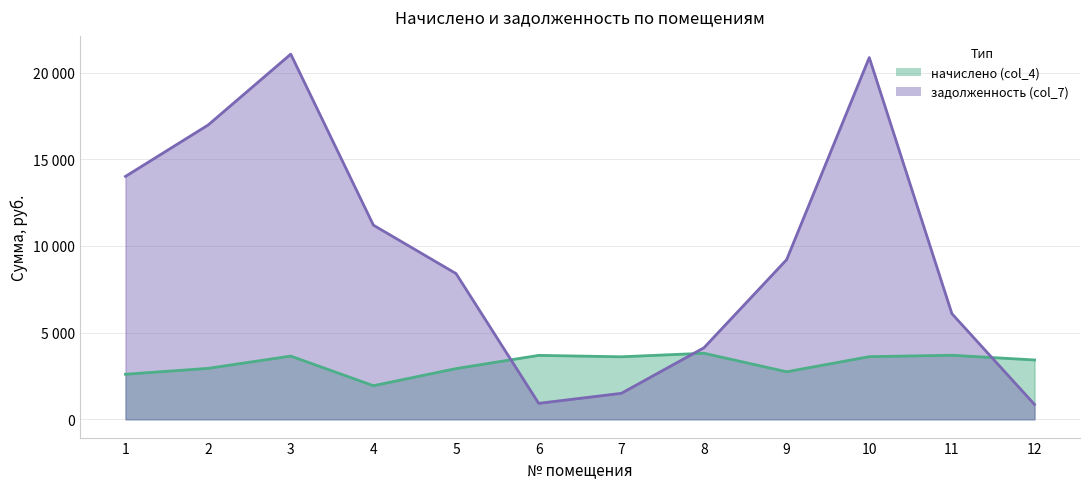

At which label does задолженность (col_7) first exceed 9207?

1